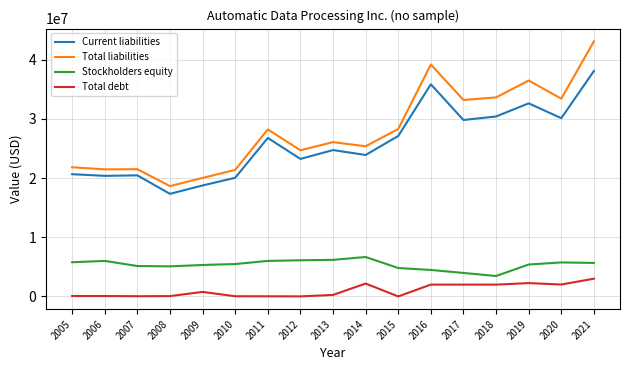

Read the Total liabilities value at 2021.

43102400